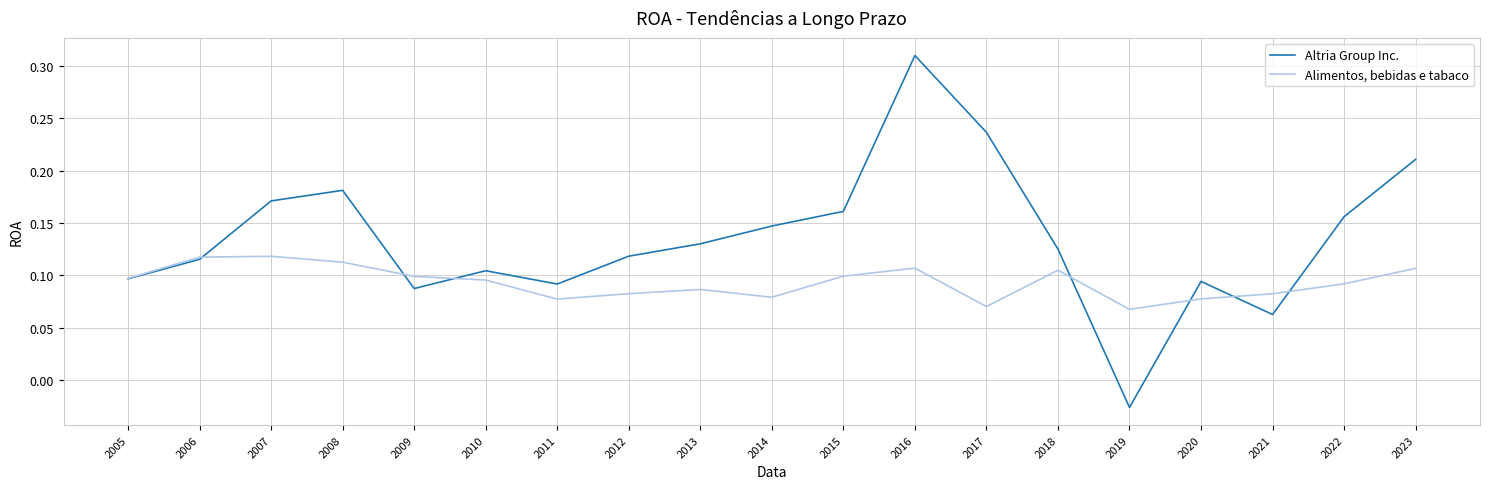

At which label does Altria Group Inc. first exceed 0?

2005